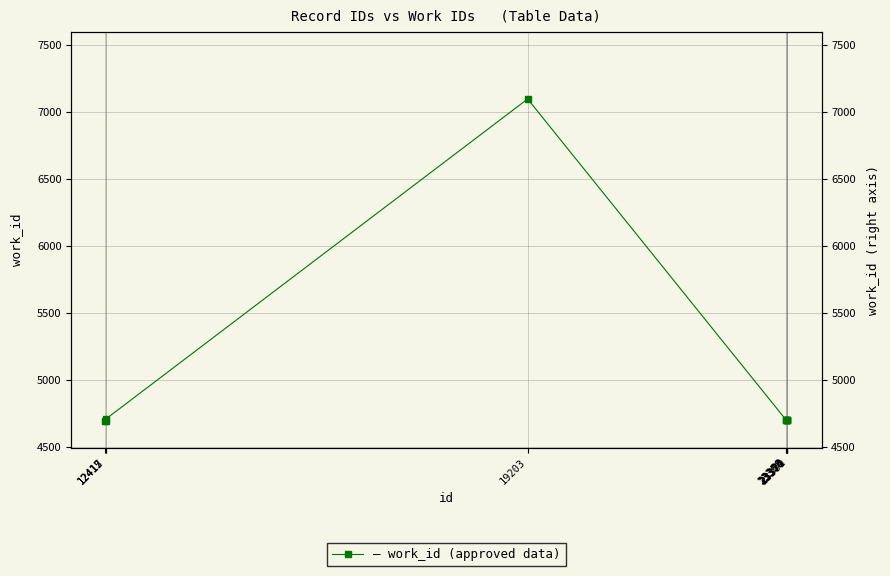

Rank the categories by value from lowest to highest.

12412, 12415, 23358, 23360, 23373, 23374, 23379, 23381, 12417, 19203